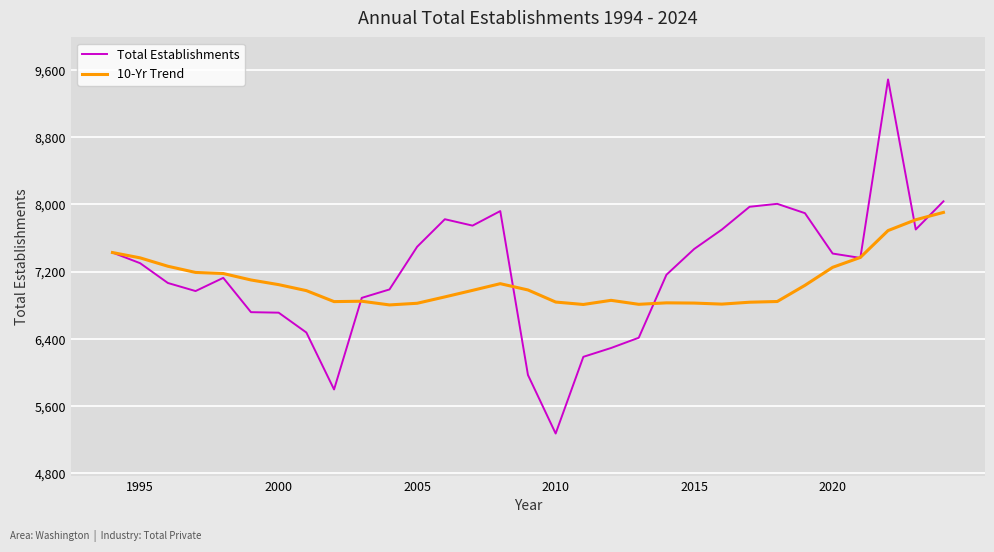

Which series has the largest range (max minus min)?

Total Establishments